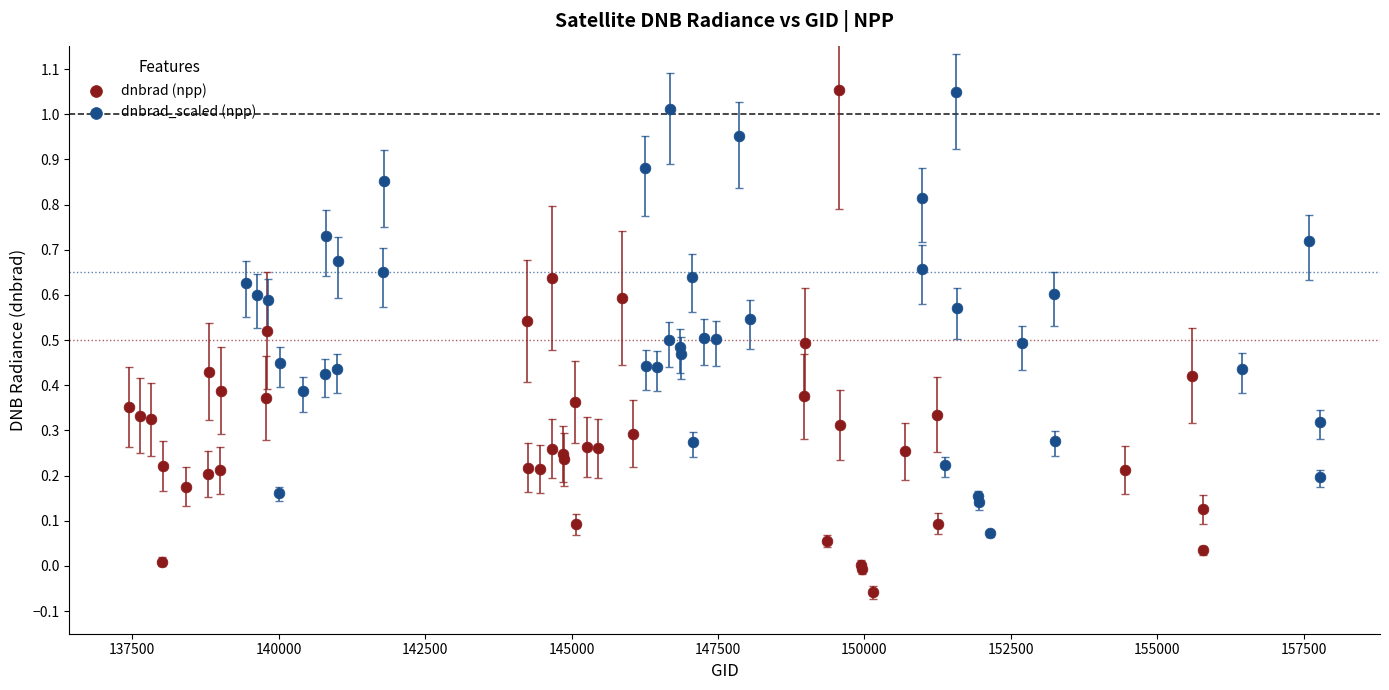

Which series has the largest Y range (max minus min)?

dnbrad (npp)